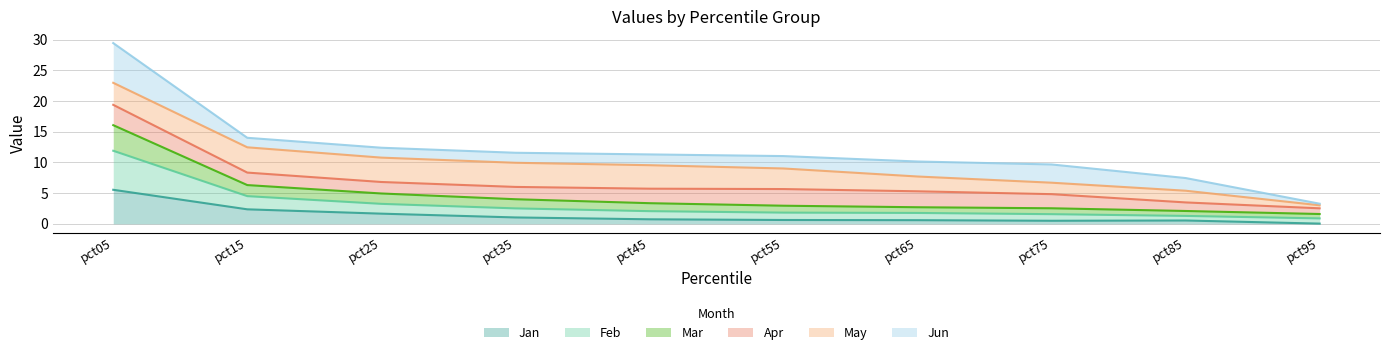

Which label corresponds to the largest value in the chart?

pct05